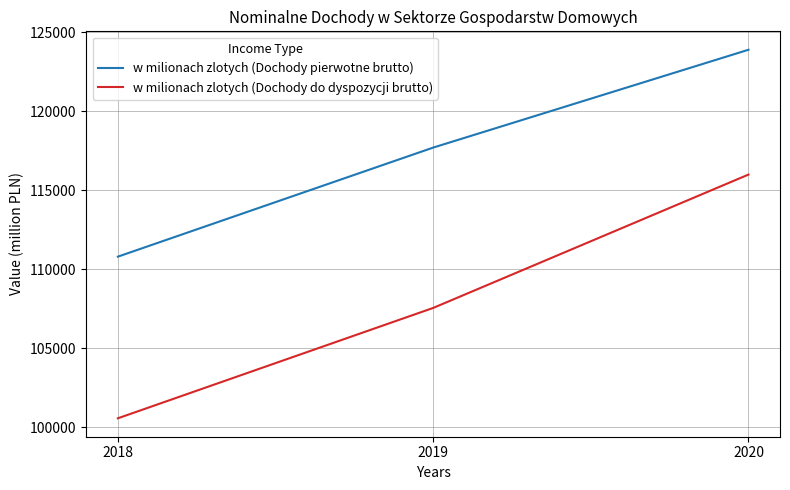

What is the approximate value of w milionach zlotych (Dochody do dyspozycji brutto) at 2018?

100563